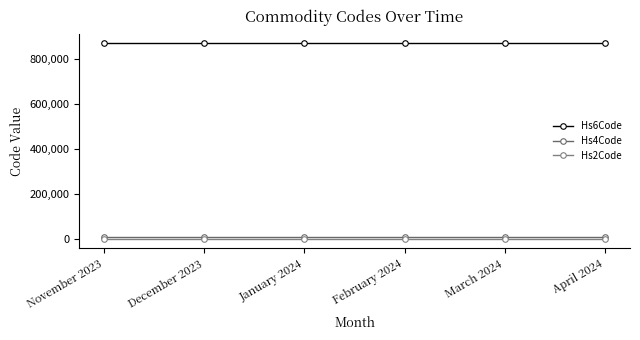

What is the label of the 3rd point from the right?

February 2024